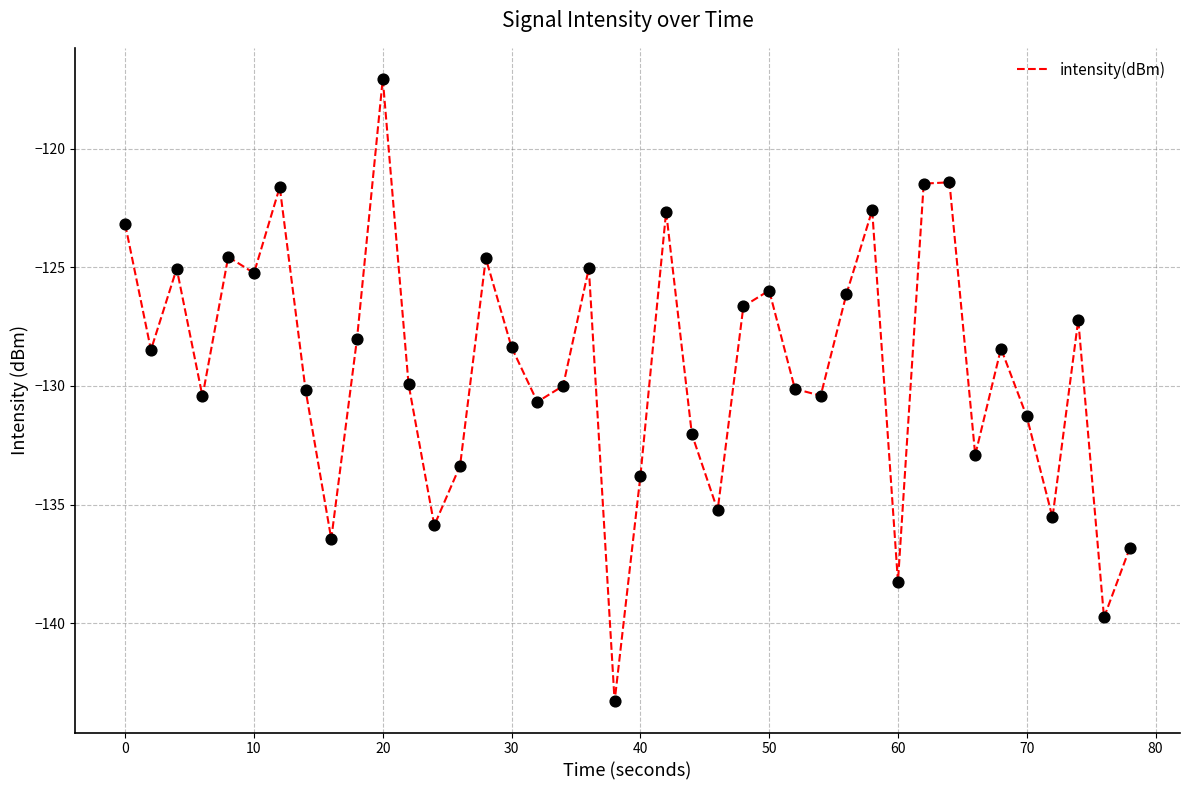

What is the minimum value shown in the chart?

-143.3